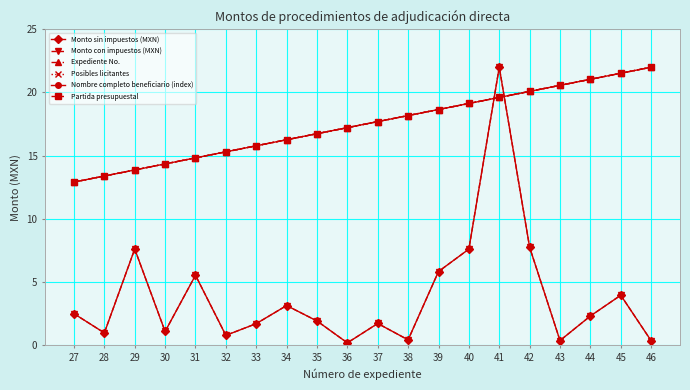

What is the difference between the maximum and minimum values in the Expediente No. series?

9.1